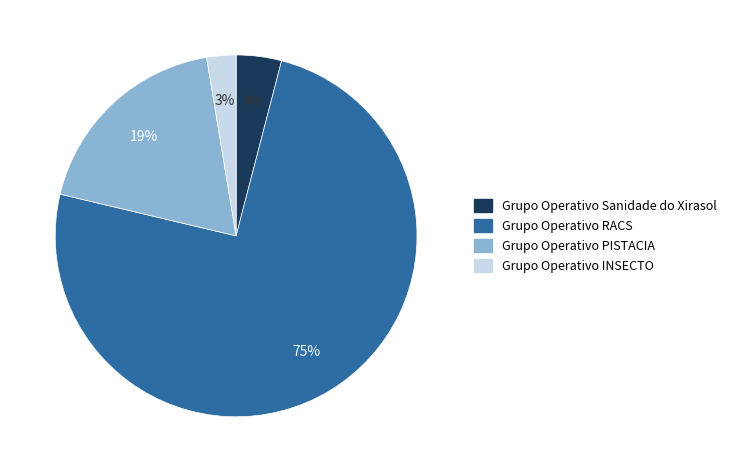

Which category has the biggest portion of the pie?

Grupo Operativo RACS